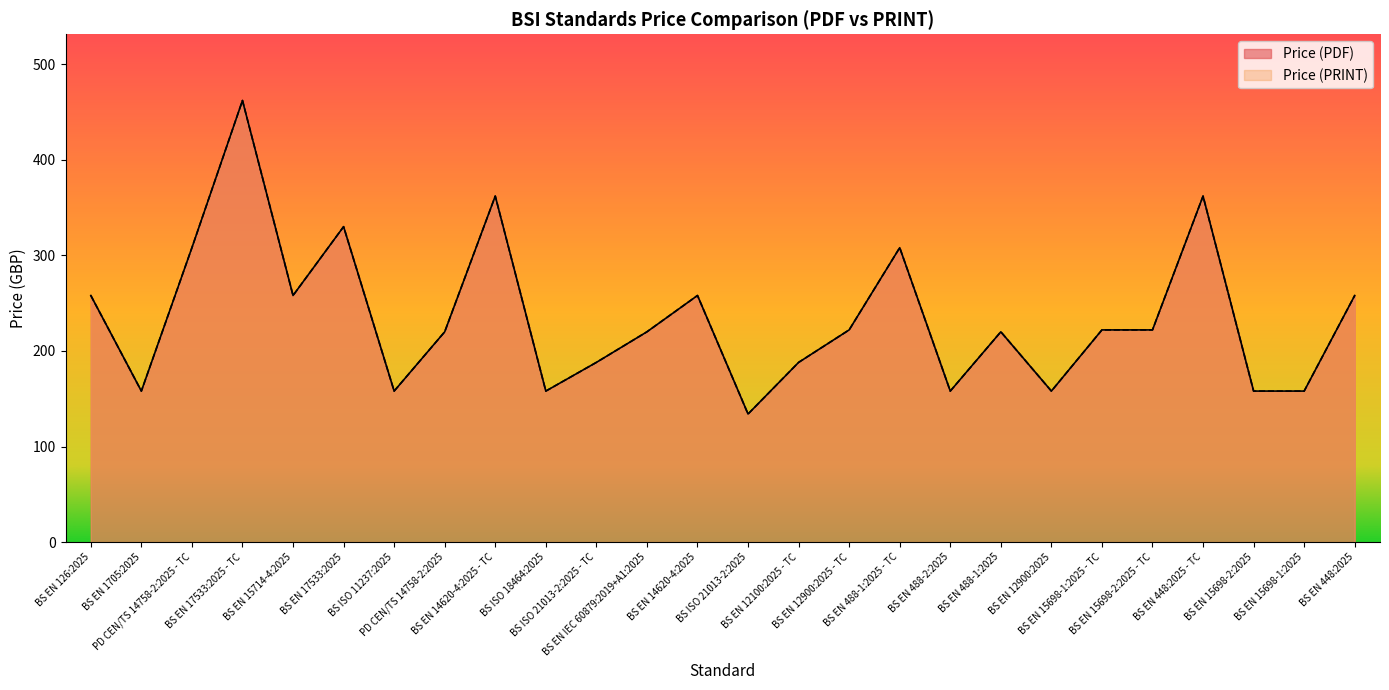

What is the difference between the second highest and second lowest values in the Price (PDF) series?

204